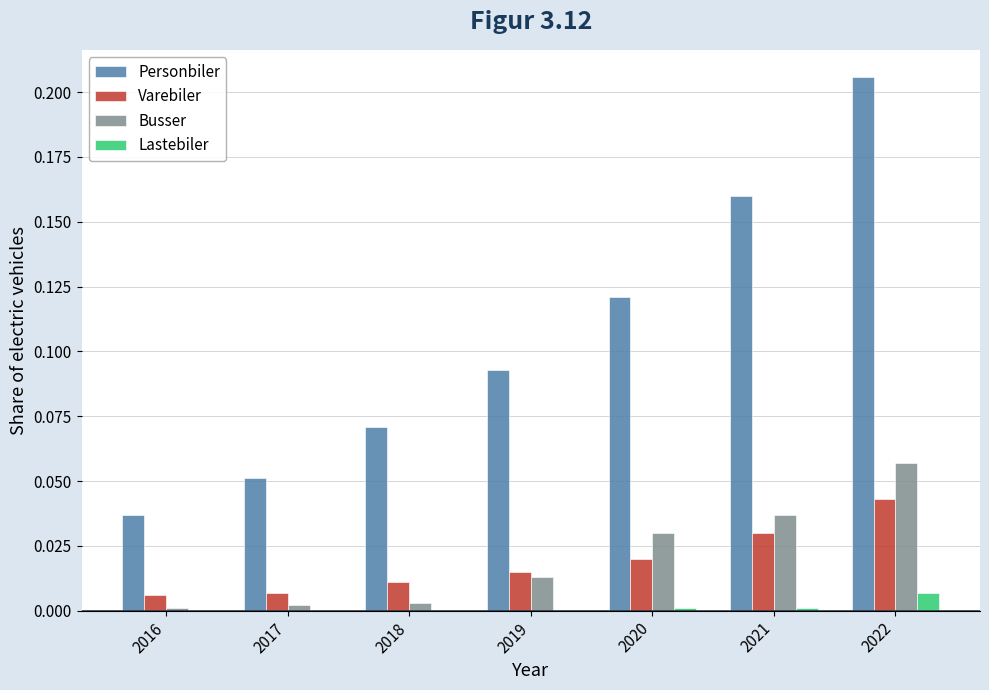

Which series changed the most between 2017 and 2020?

Personbiler